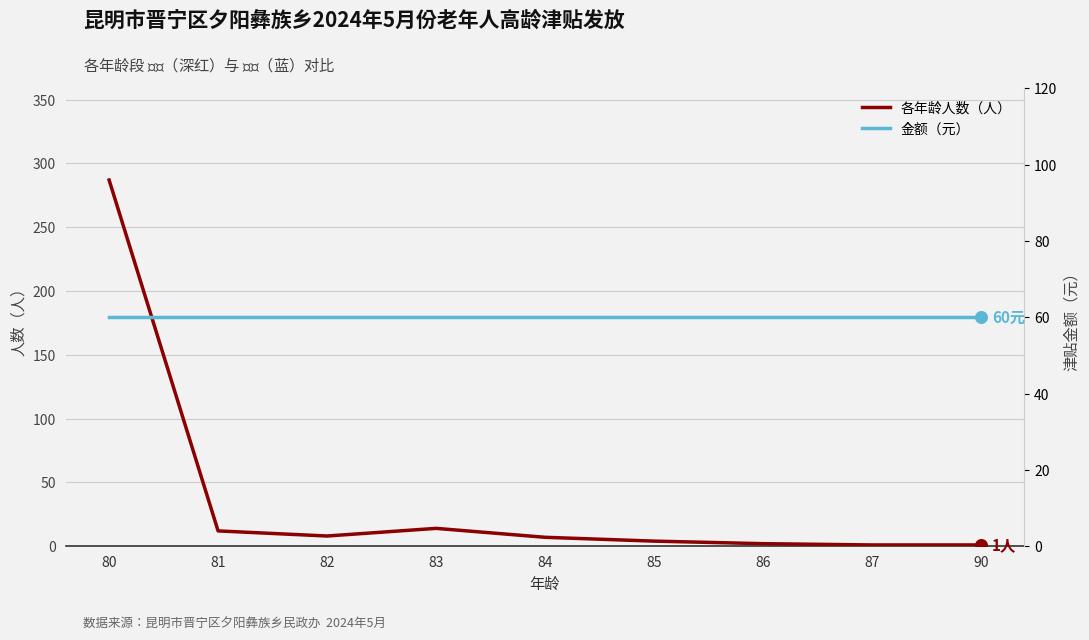

What are all the series names shown in the legend?

各年龄人数（人）, 金额（元）